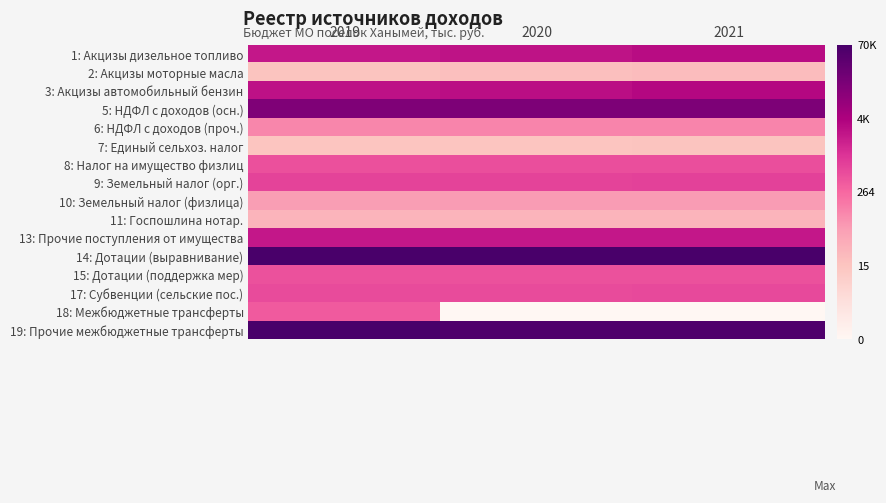

Reading left to right, extract all data points from this chart.

1: Акцизы дизельное топливо: 2019=7.8	2020=7.9	2021=8.0
2: Акцизы моторные масла: 2019=2.8	2020=3.0	2021=3.1
3: Акцизы автомобильный бензин: 2019=7.9	2020=8.0	2021=8.2
5: НДФЛ с доходов (осн.): 2019=9.6	2020=9.6	2021=9.7
6: НДФЛ с доходов (проч.): 2019=4.8	2020=4.8	2021=4.9
7: Единый сельхоз. налог: 2019=2.8	2020=2.8	2021=2.8
8: Налог на имущество физлиц: 2019=6.2	2020=6.3	2021=6.3
9: Земельный налог (орг.): 2019=6.5	2020=6.6	2021=6.6
10: Земельный налог (физлица): 2019=4.2	2020=4.2	2021=4.3
11: Госпошлина нотар.: 2019=3.4	2020=3.4	2021=3.4
13: Прочие поступления от имущества: 2019=7.7	2020=7.7	2021=7.7
14: Дотации (выравнивание): 2019=11.2	2020=11.2	2021=11.2
15: Дотации (поддержка мер): 2019=6.2	2020=6.2	2021=6.2
17: Субвенции (сельские пос.): 2019=6.3	2020=6.3	2021=6.4
18: Межбюджетные трансферты: 2019=6.0	2020=0.0	2021=0.0
19: Прочие межбюджетные трансферты: 2019=11.2	2020=11.0	2021=11.0